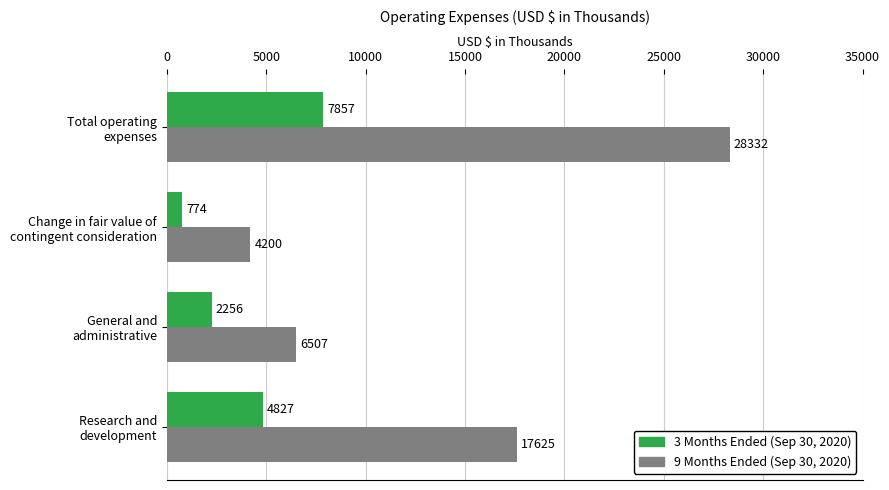

What is the highest value of the 3 Months Ended (Sep 30, 2020) series?

7857